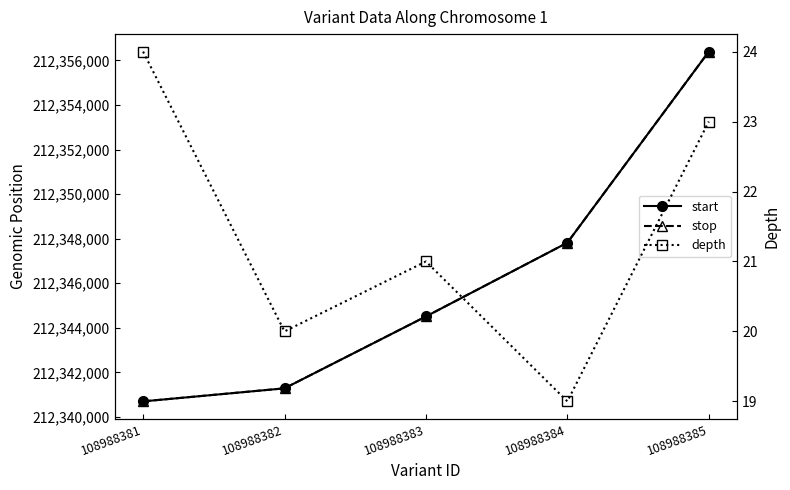

Where is the first local minimum for depth?

108988382